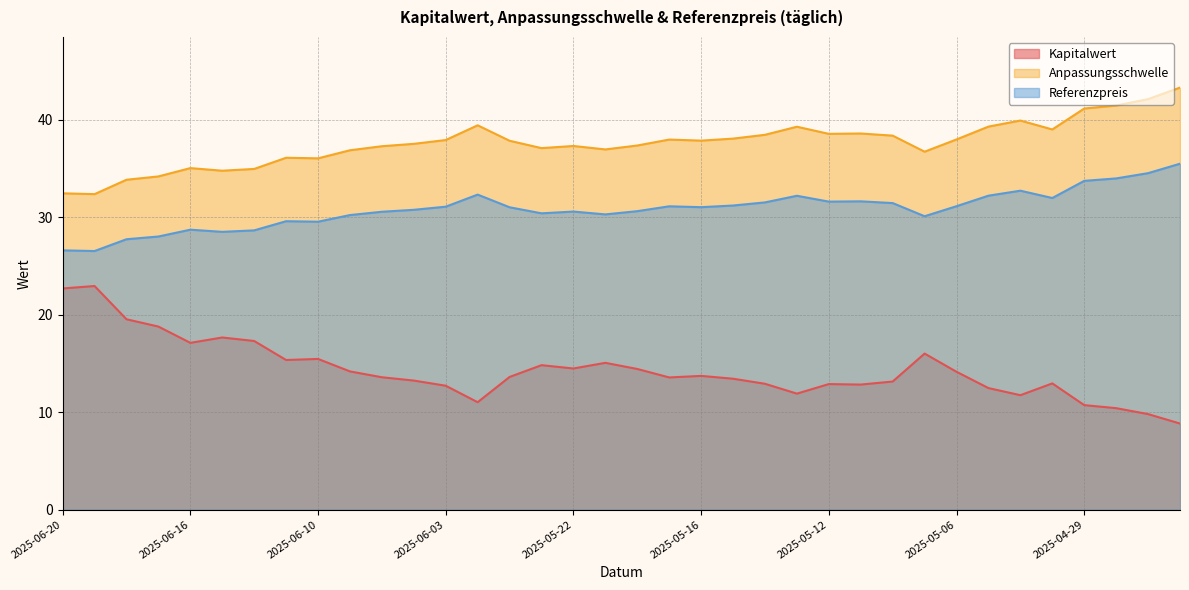

What is the label of the 11th point from the left?

2025-06-05